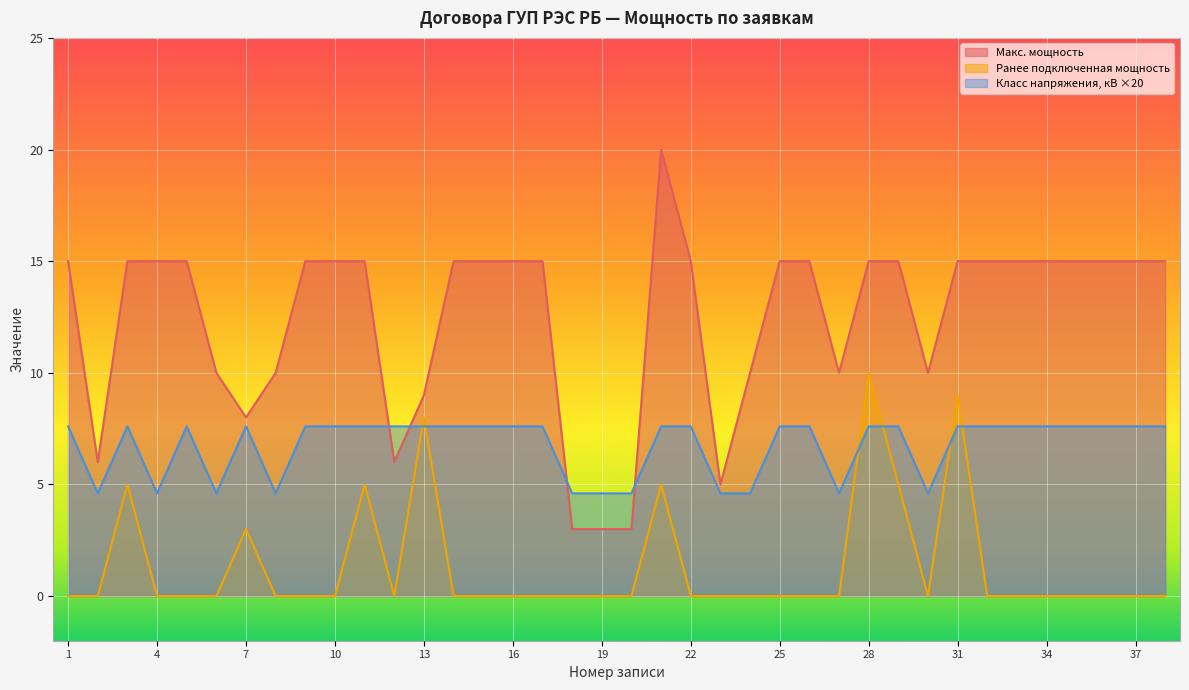

The value of Класс напряжения, кВ at 15 is 7.6. True or false?

True